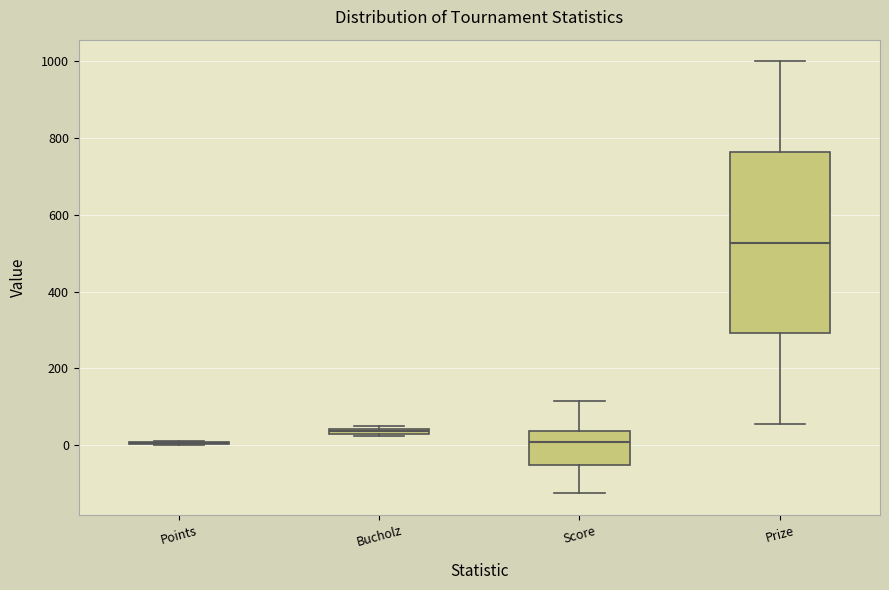

Which box is the tallest, from its lower edge to its upper edge?

Prize